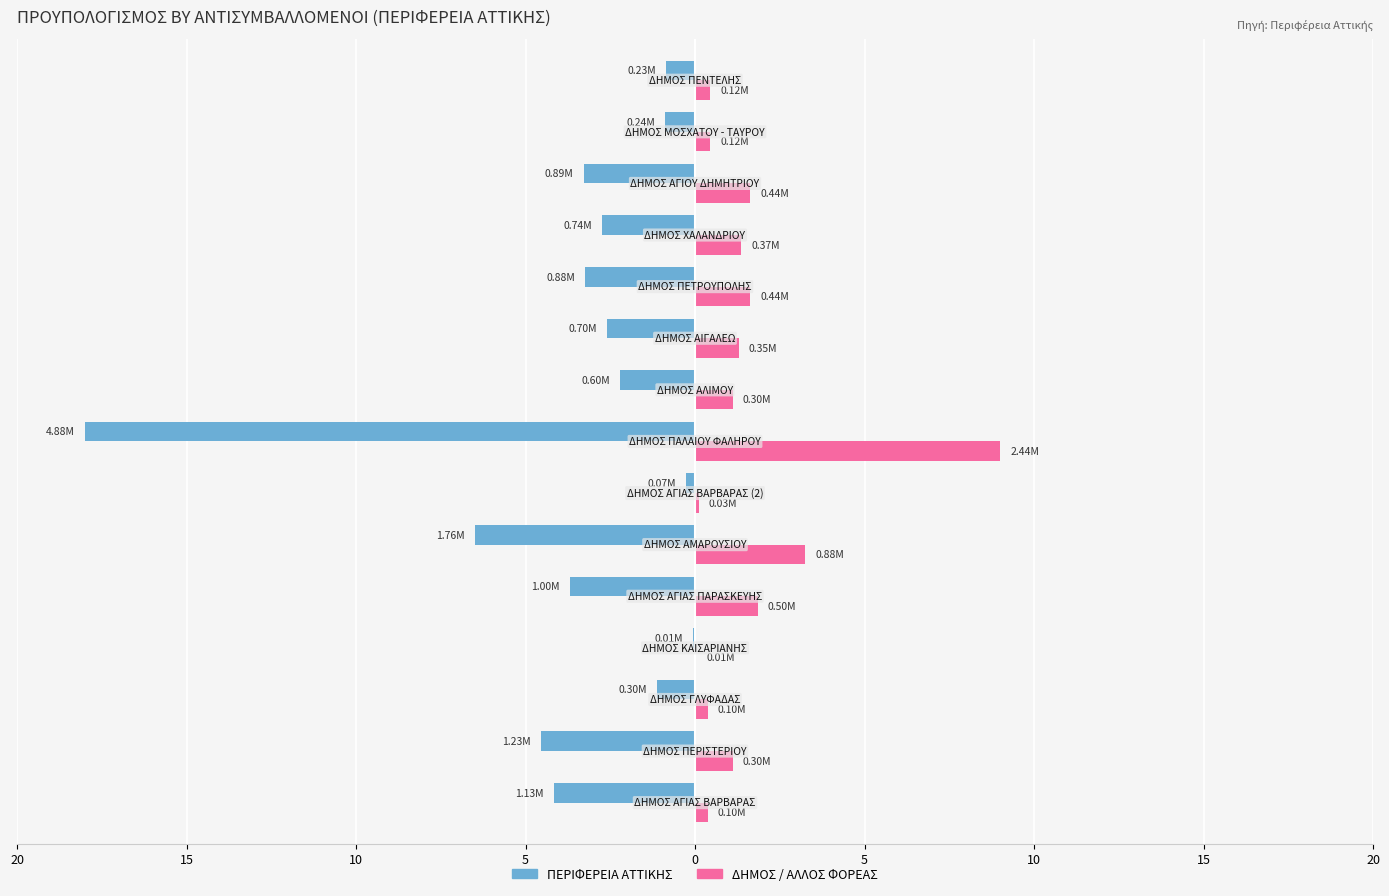

What are all the series names shown in the legend?

ΠΕΡΙΦΕΡΕΙΑ ΑΤΤΙΚΗΣ, ΔΗΜΟΣ / ΑΛΛΟΣ ΦΟΡΕΑΣ